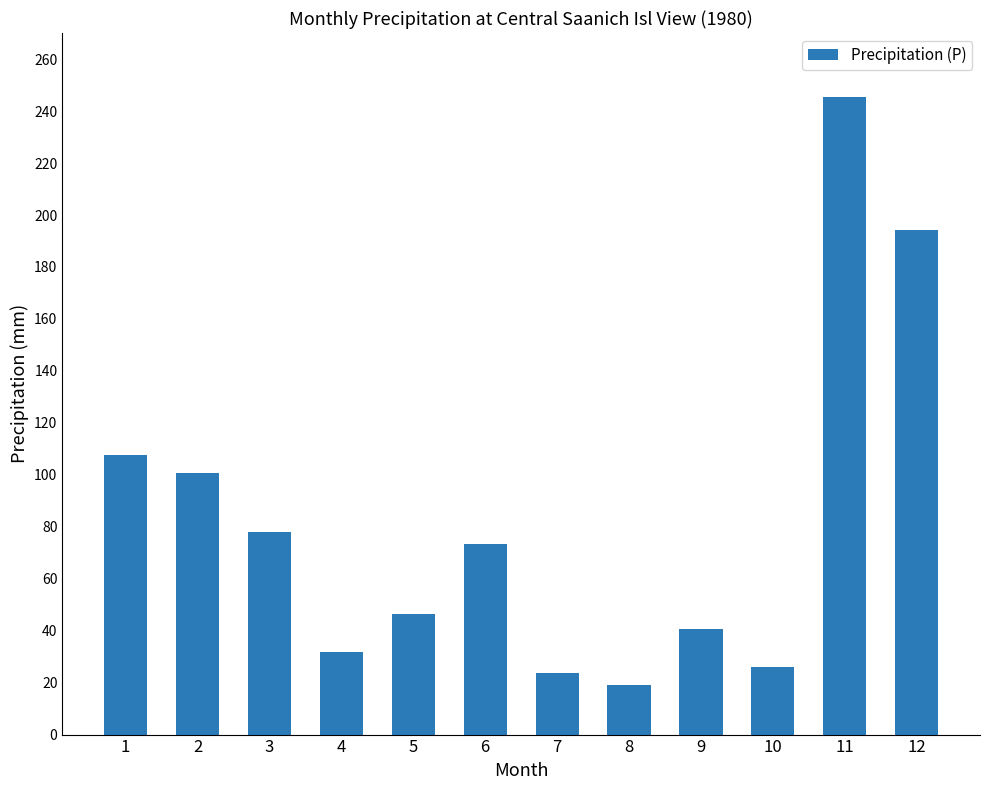

What is the smallest value displayed?

19.2